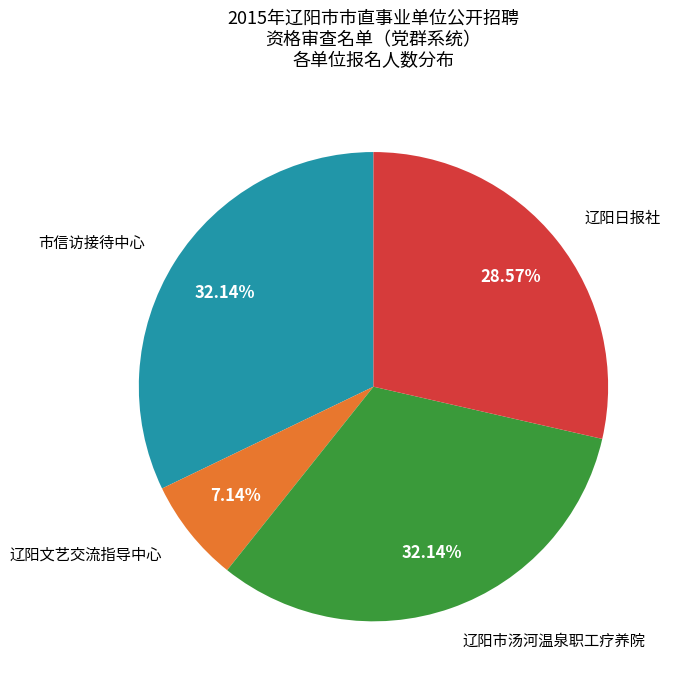

Does any single category account for the majority?

No